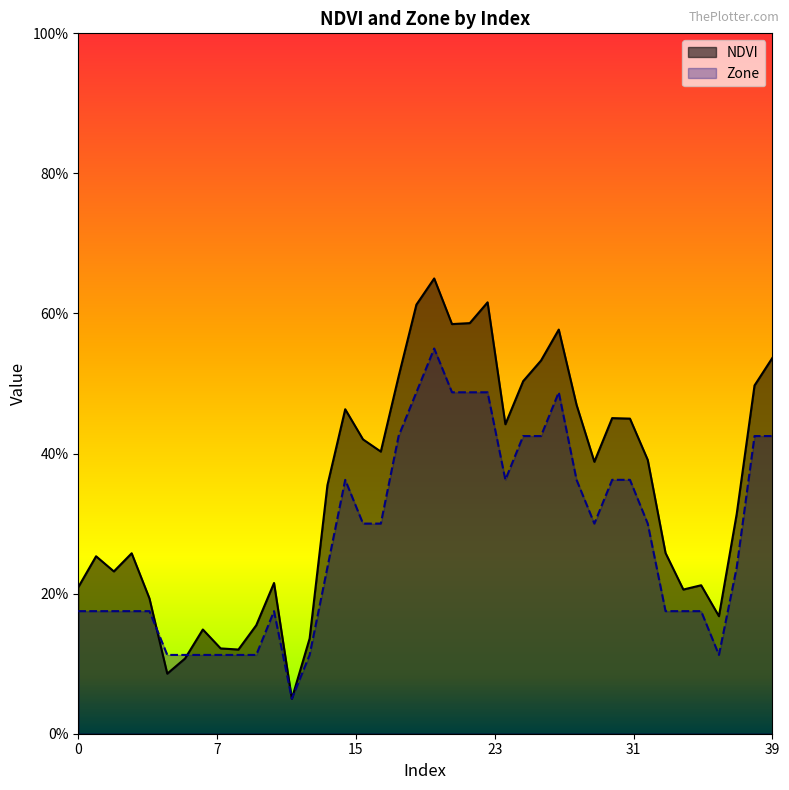

How many series are shown in this chart?

2